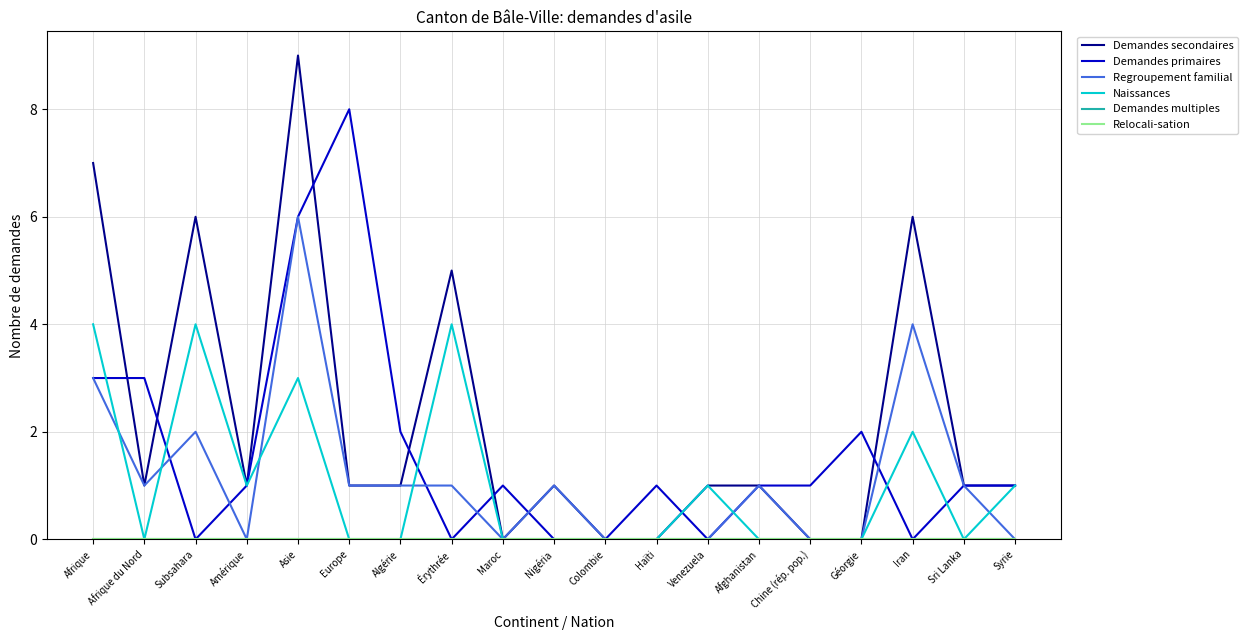

What is the average value of the Naissances series?

1